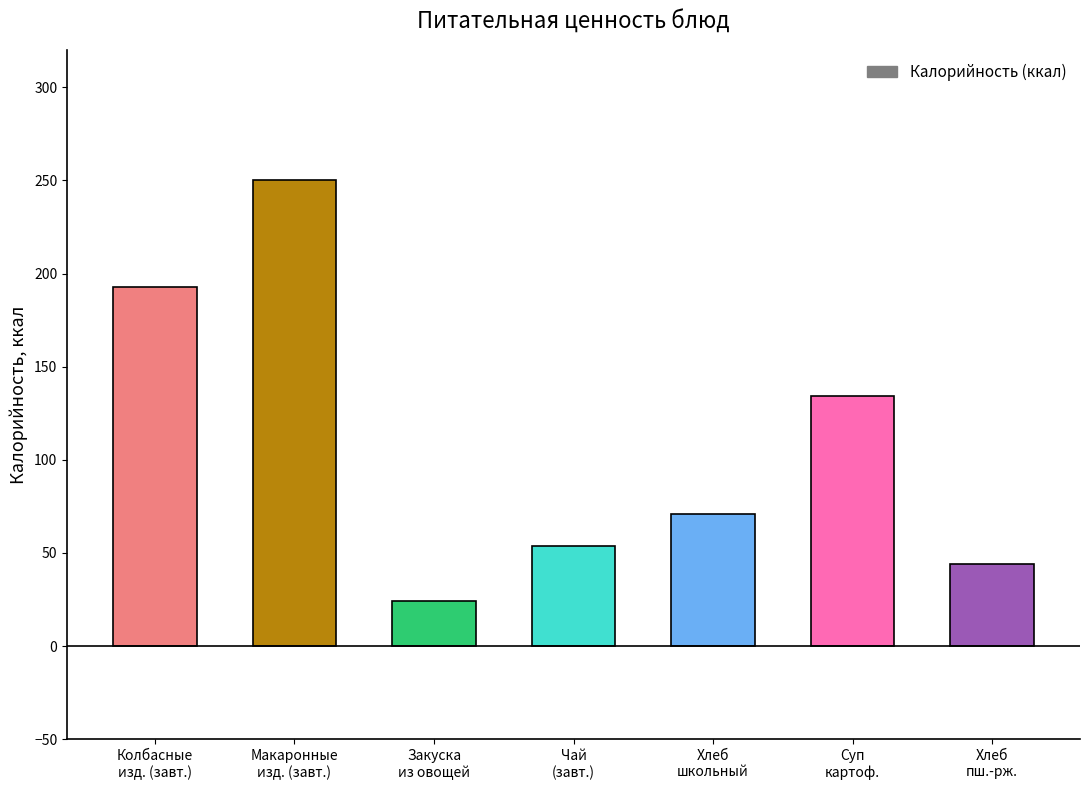

What is the approximate value at Суп
картоф.?

134